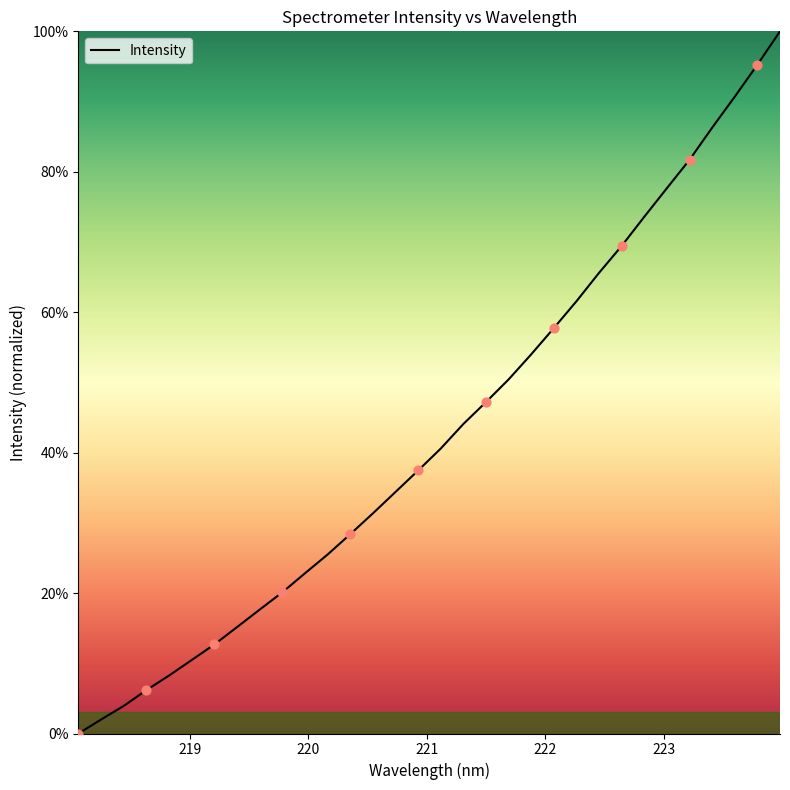

What is the difference between the maximum and minimum values?

100.0